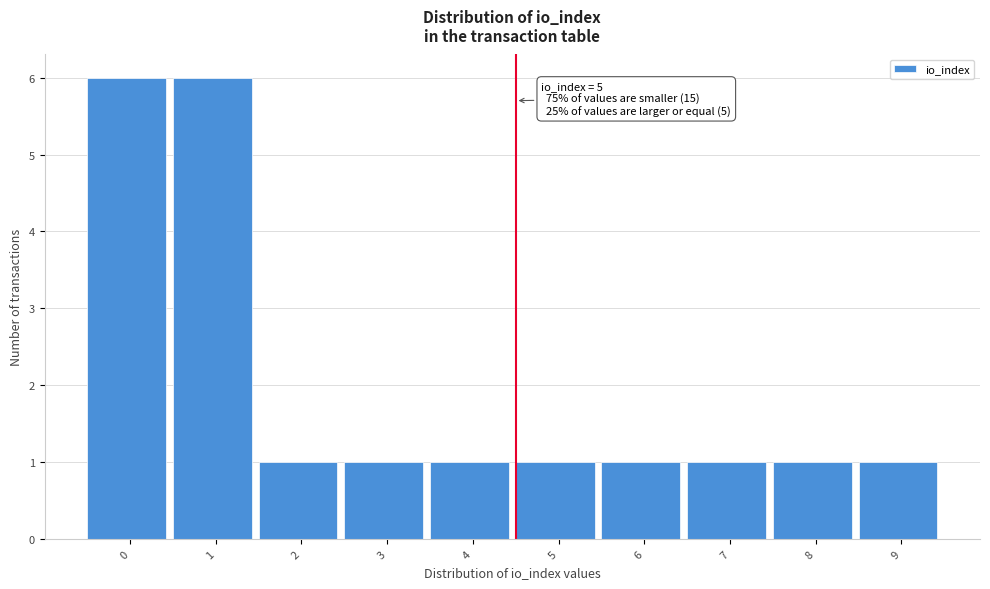

Reading right to left, transcribe all the data shown in this chart.

9=1	8=1	7=1	6=1	5=1	4=1	3=1	2=1	1=6	0=6